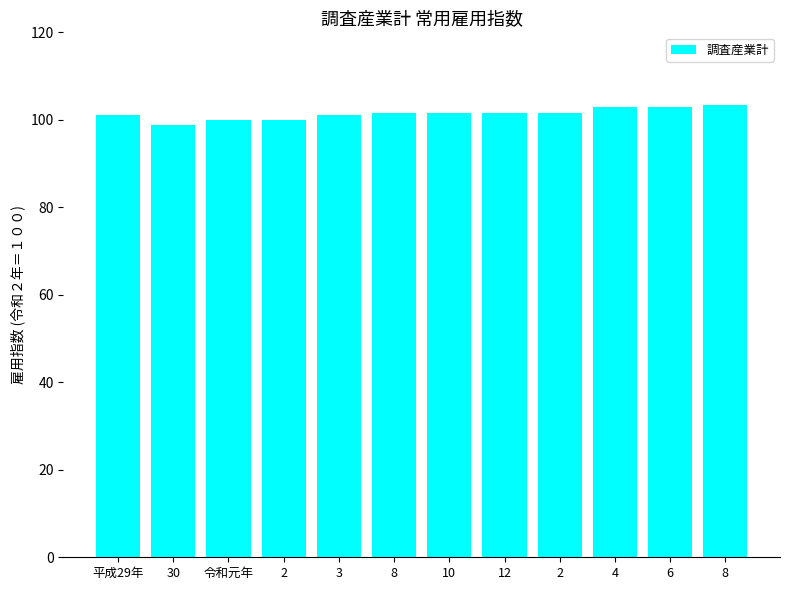

Does the chart contain any negative values?

No